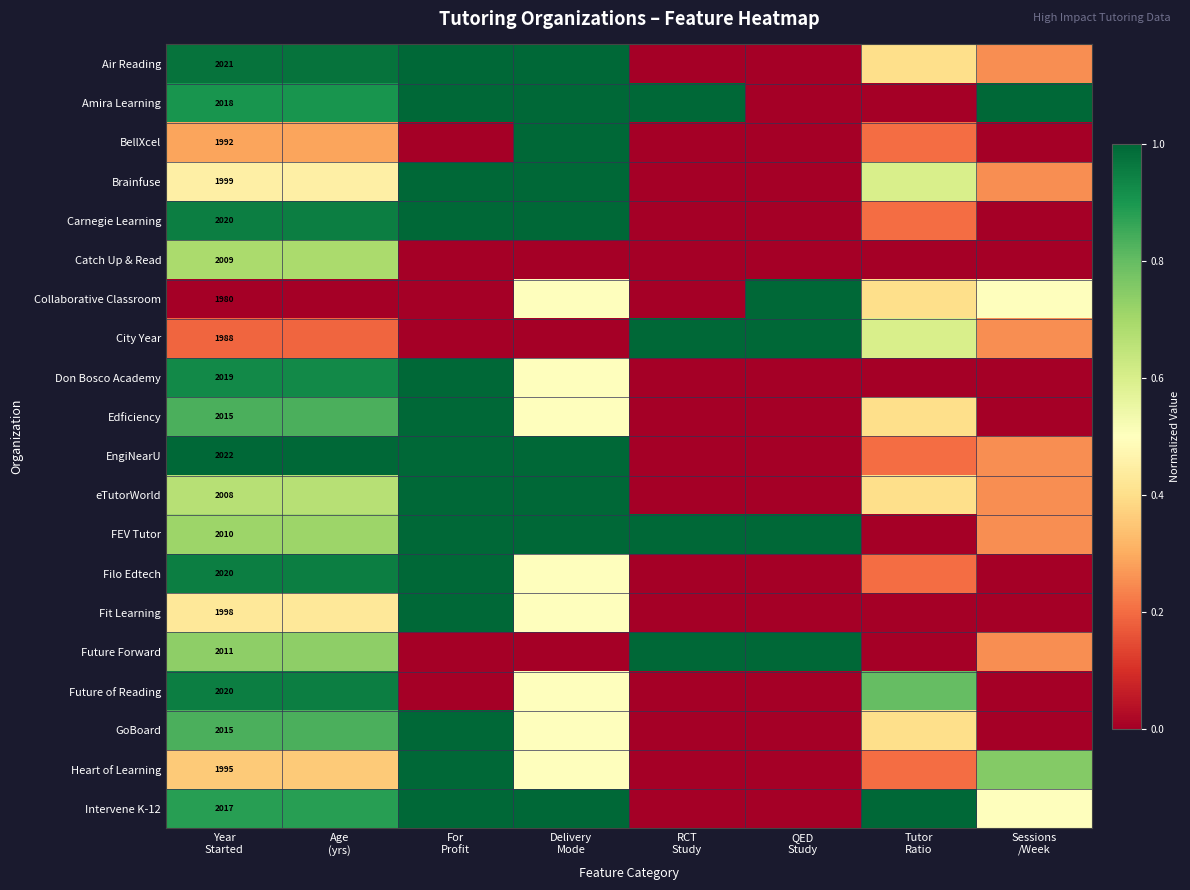

What is the maximum value shown in the chart?

1.0